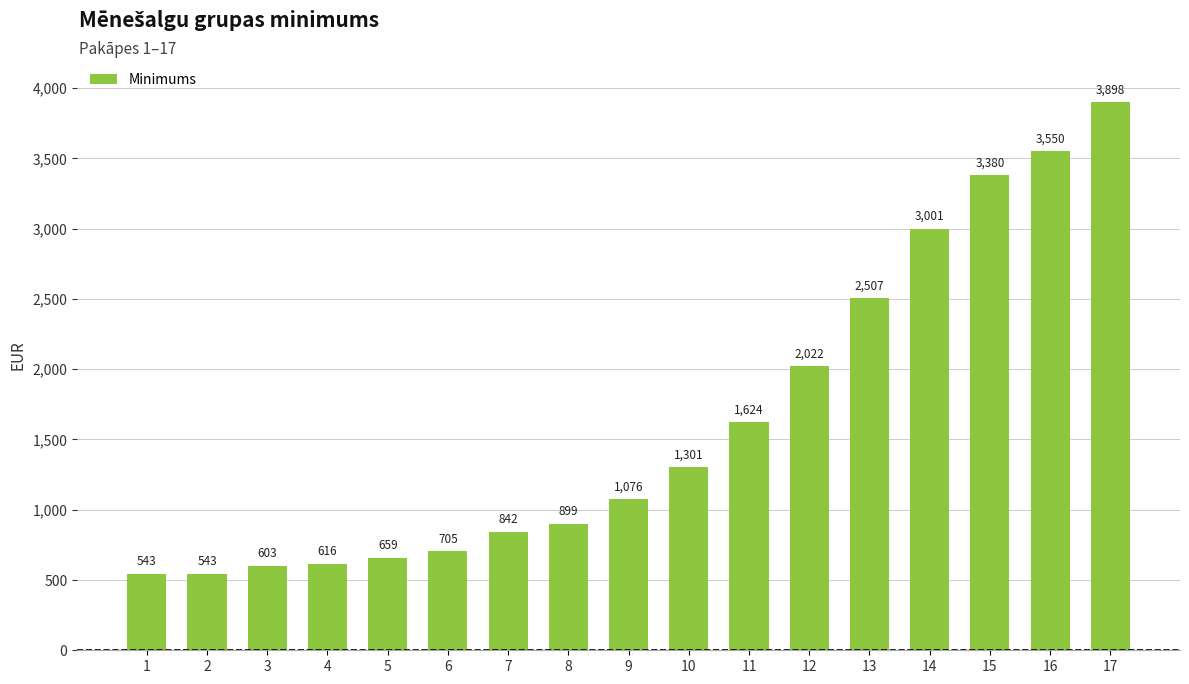

How many categories are shown in the chart?

17